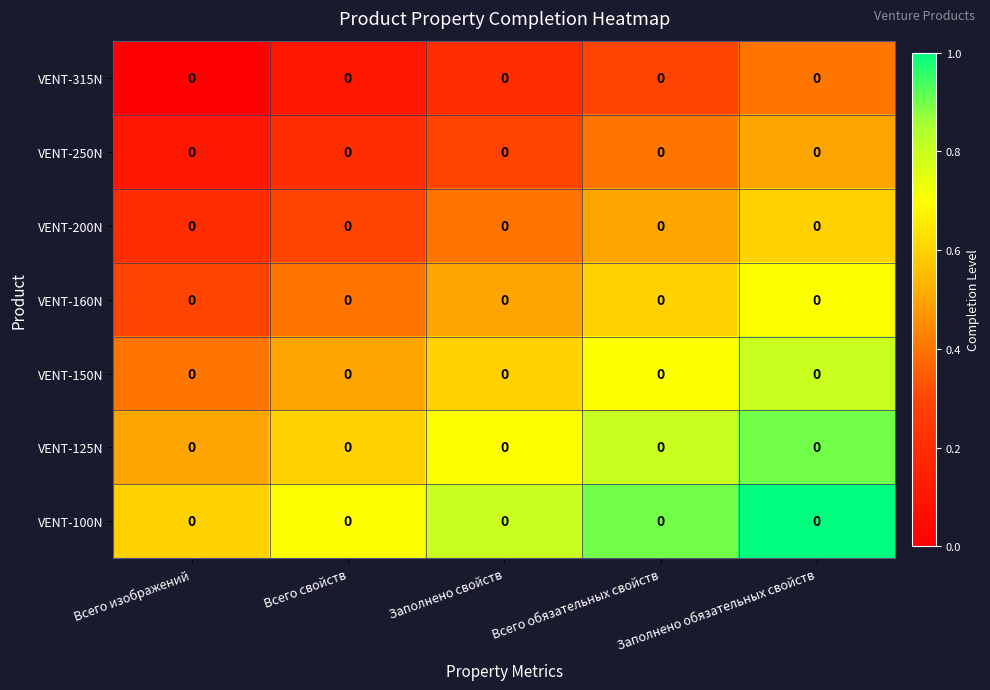

Which category has the highest value in the VENT-100N series?

Заполнено обязательных свойств